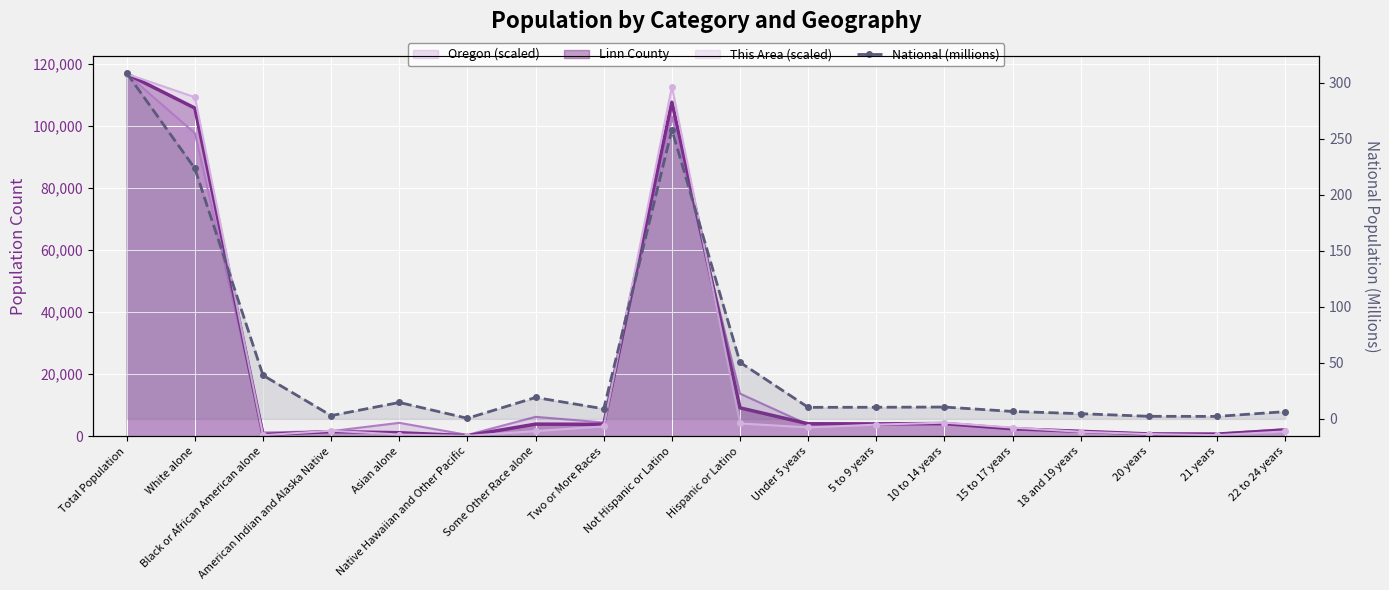

List the labels in order of value, largest first.

Total Population, Not Hispanic or Latino, White alone, Hispanic or Latino, Black or African American alone, Some Other Race alone, Asian alone, 10 to 14 years, 5 to 9 years, Under 5 years, Two or More Races, 15 to 17 years, 22 to 24 years, 18 and 19 years, American Indian and Alaska Native, 20 years, 21 years, Native Hawaiian and Other Pacific